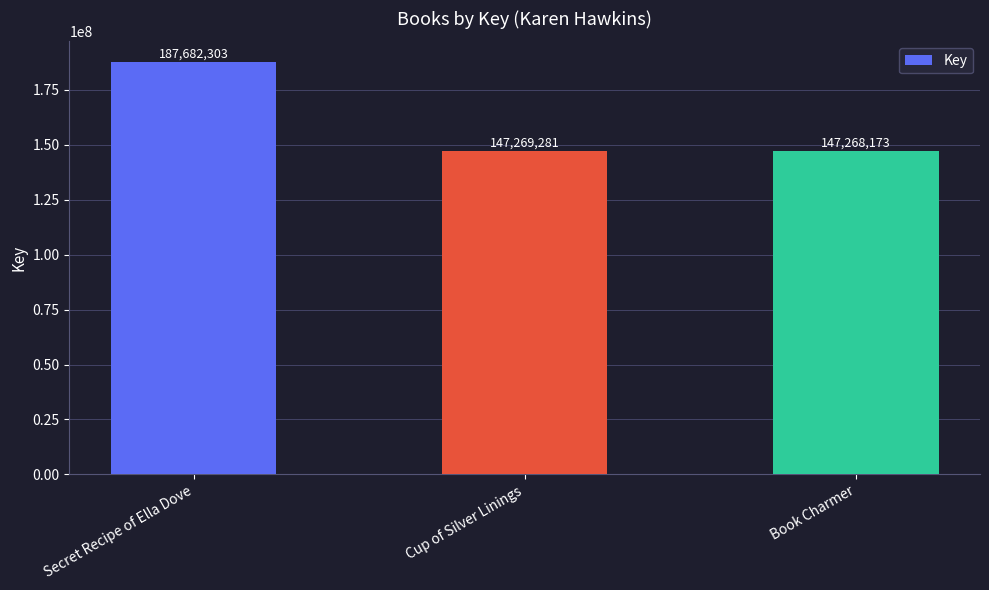

Rank the categories by value from lowest to highest.

Book Charmer, Cup of Silver Linings, Secret Recipe of Ella Dove